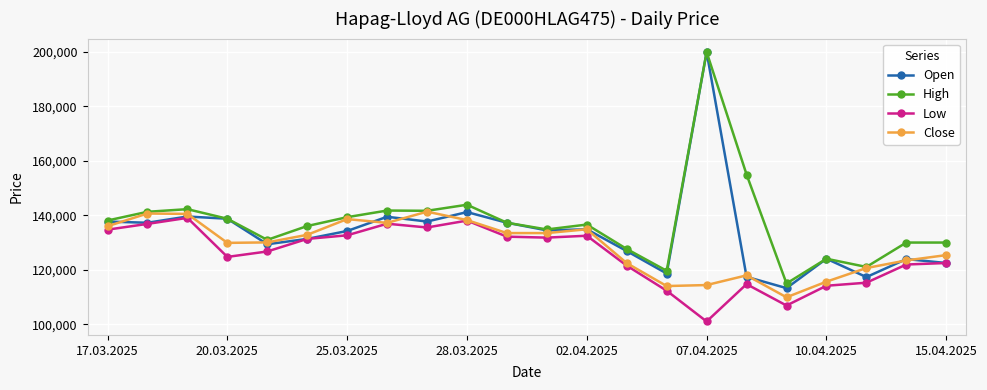

List the series in order of their overall mean, lowest first.

Low, Close, Open, High